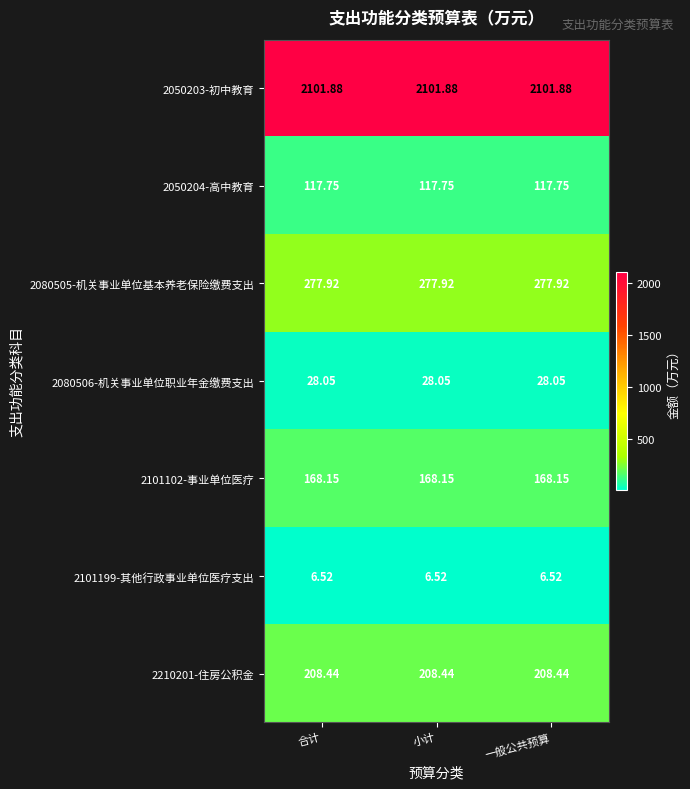

Count the number of categories in the chart.

3